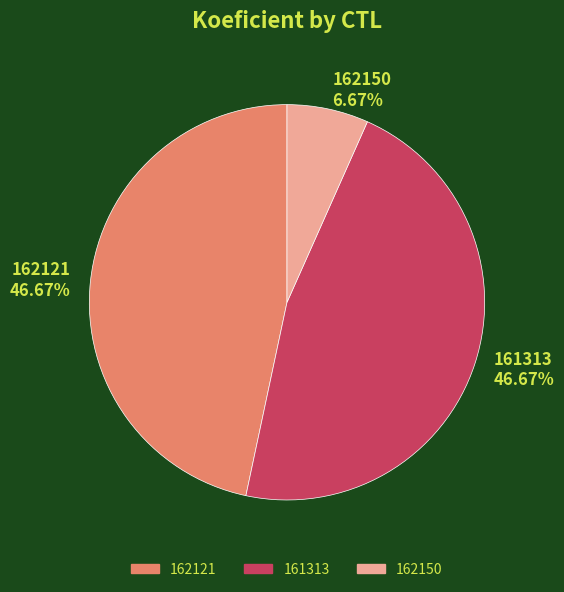

Is 162150 the majority of the pie?

No